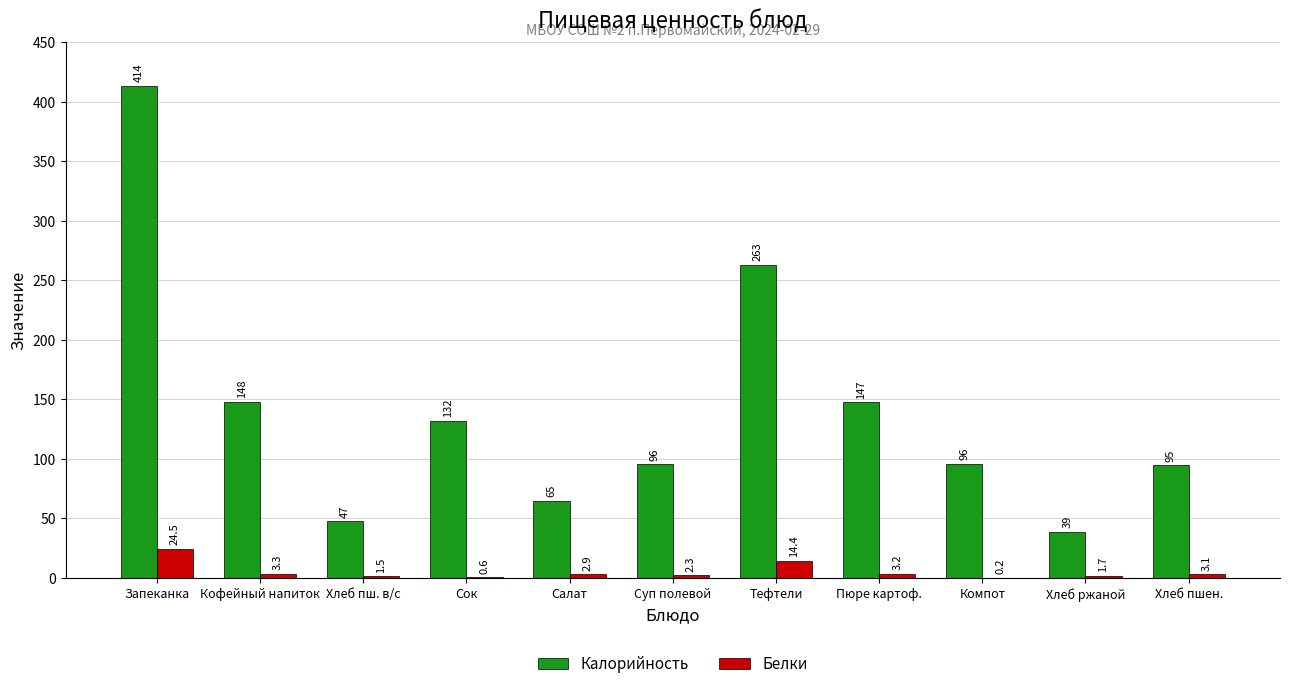

What value does the Белки series have at Кофейный напиток?

3.3